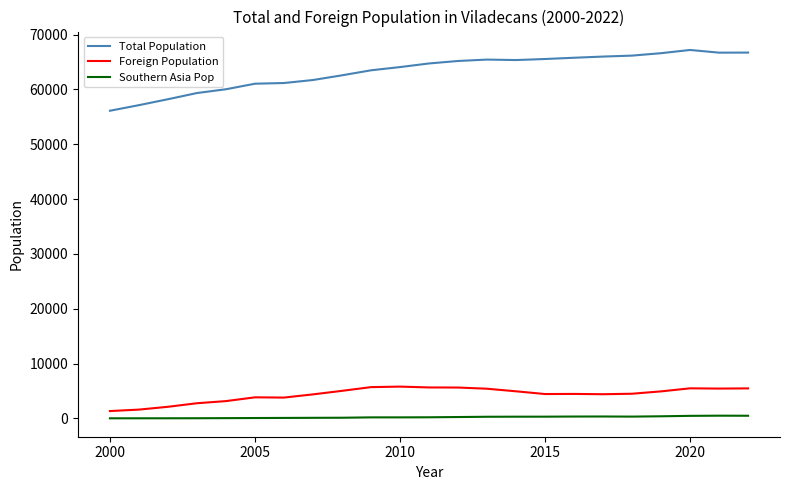

True or false: Total Population and Southern Asia Pop cross at least once.

False